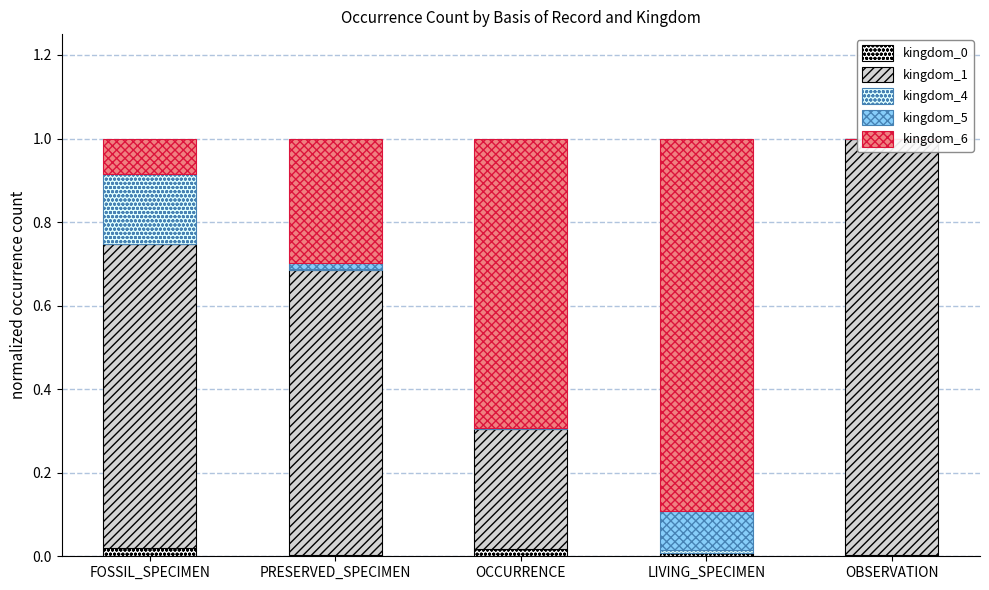

The kingdom_1 series shows 0.0 at LIVING_SPECIMEN. True or false?

True